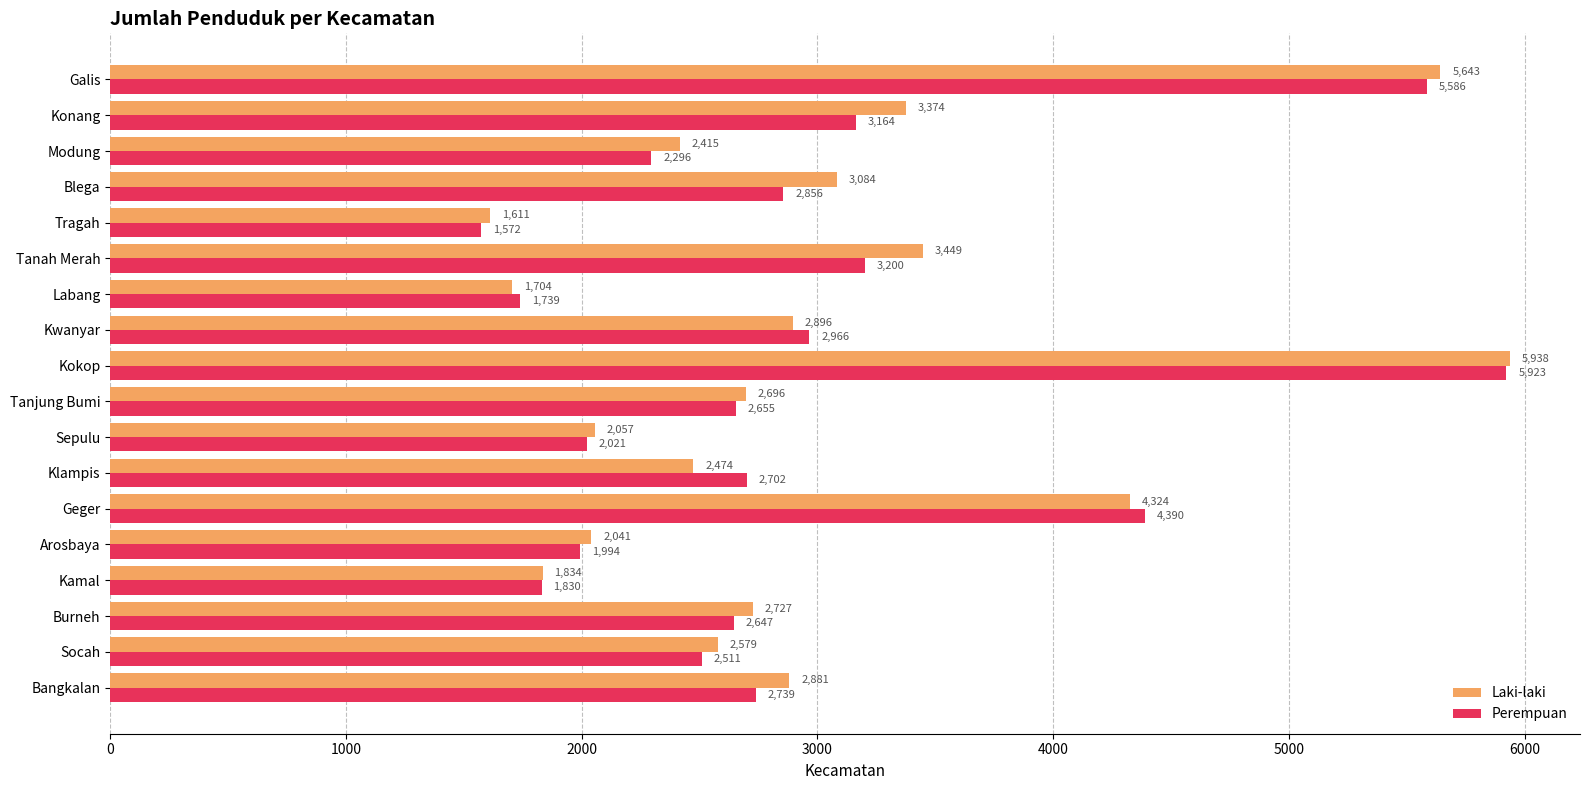

Which series has the widest spread of values?

Perempuan